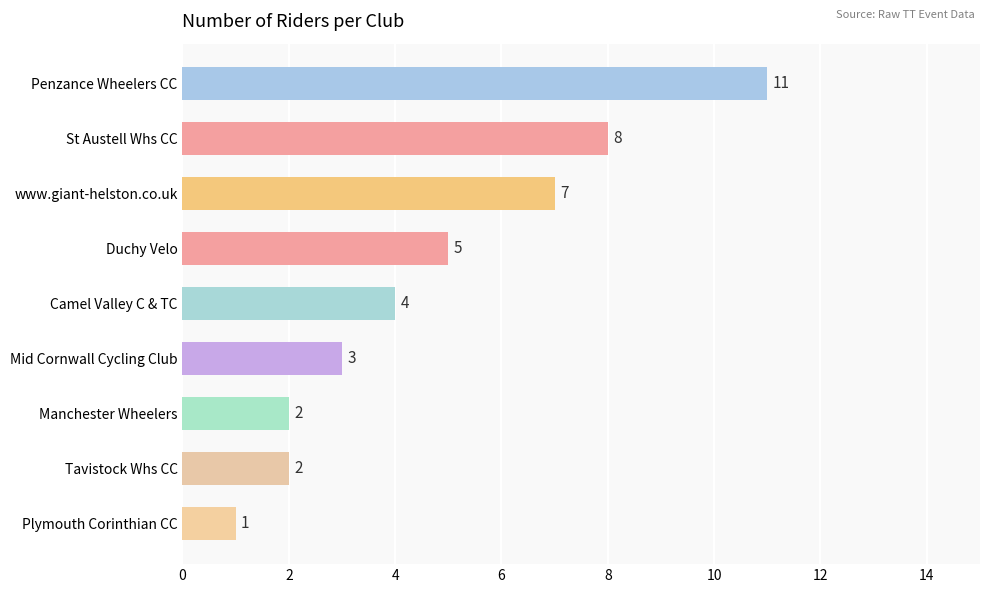

Count the number of data series in this chart.

1